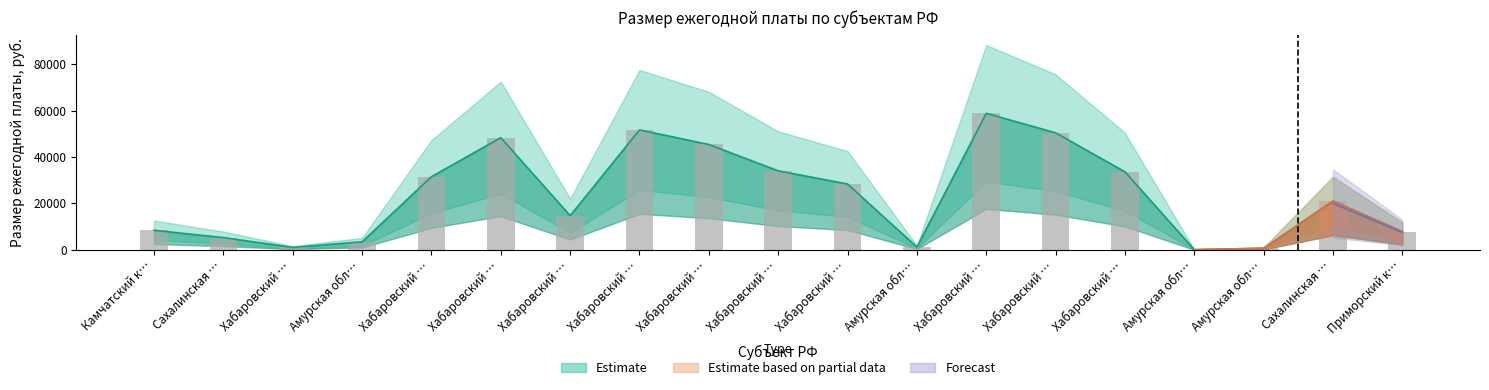

What is the ratio of the value at Хабаровский … to the value at Хабаровский …?

1.2